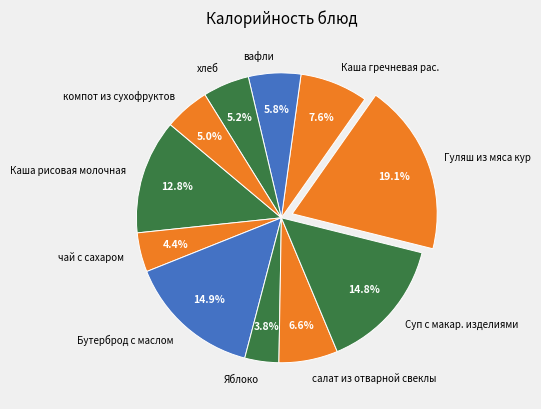

To the nearest percent, what portion does Каша гречневая рас. represent?

8%